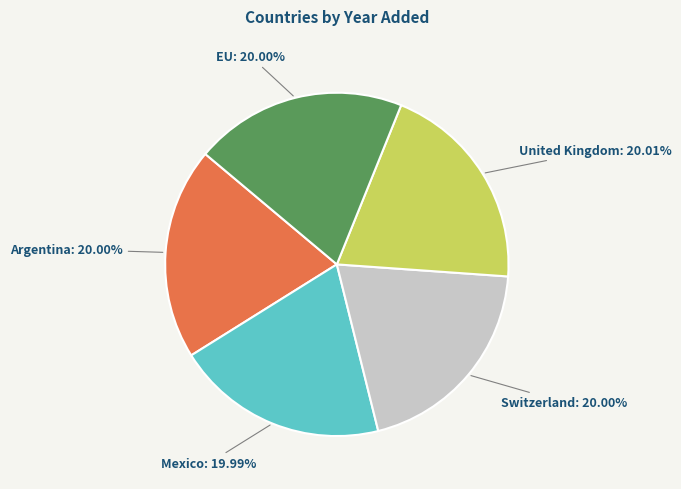

Does any single category account for the majority?

No